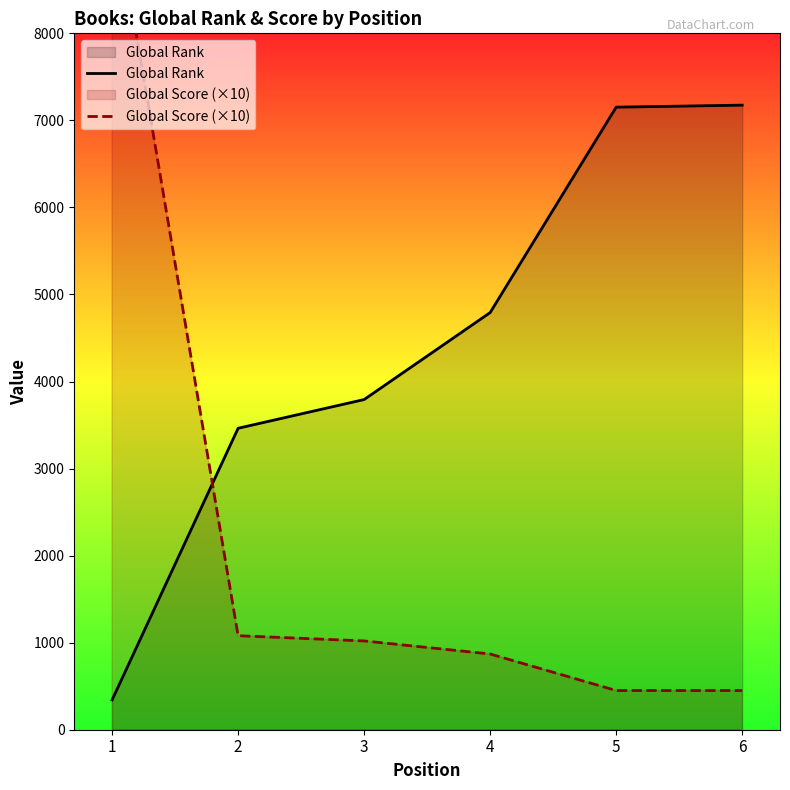

How many intersections are there between Global Rank and Global Score (×10)?

1